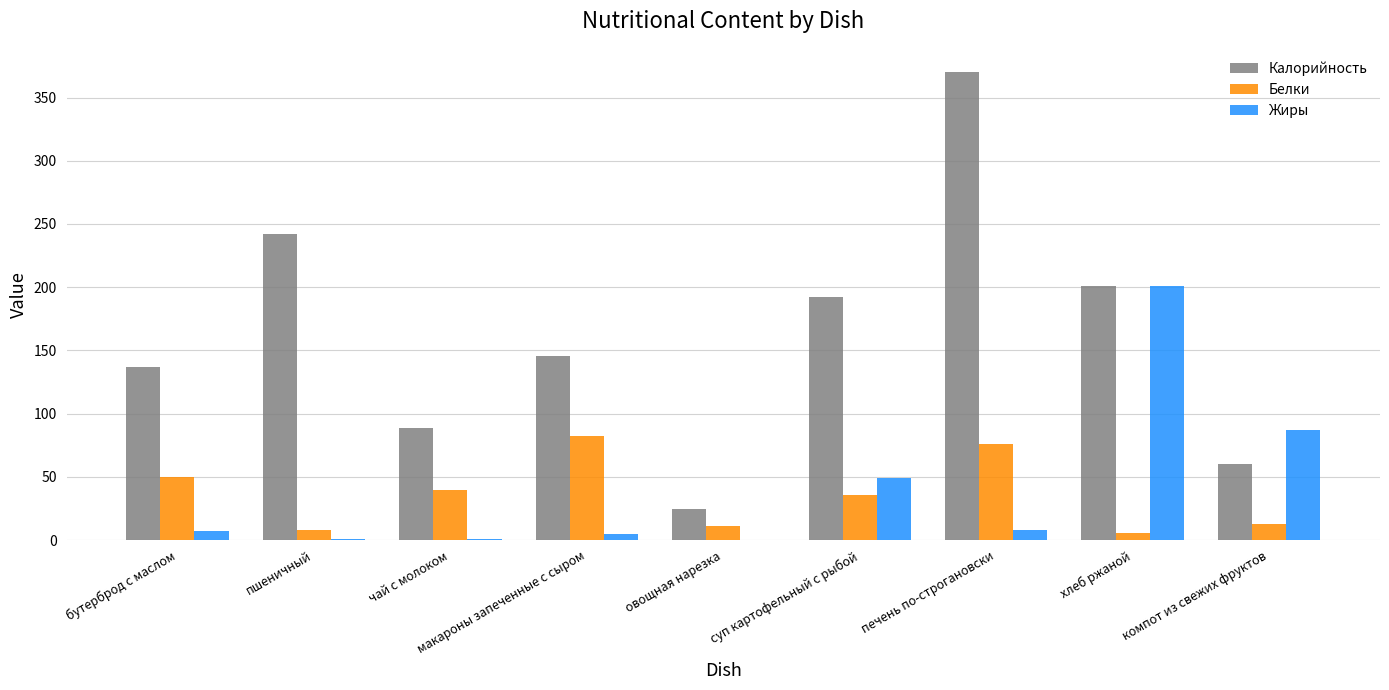

Where is Калорийность nearest to the value 197?

хлеб ржаной